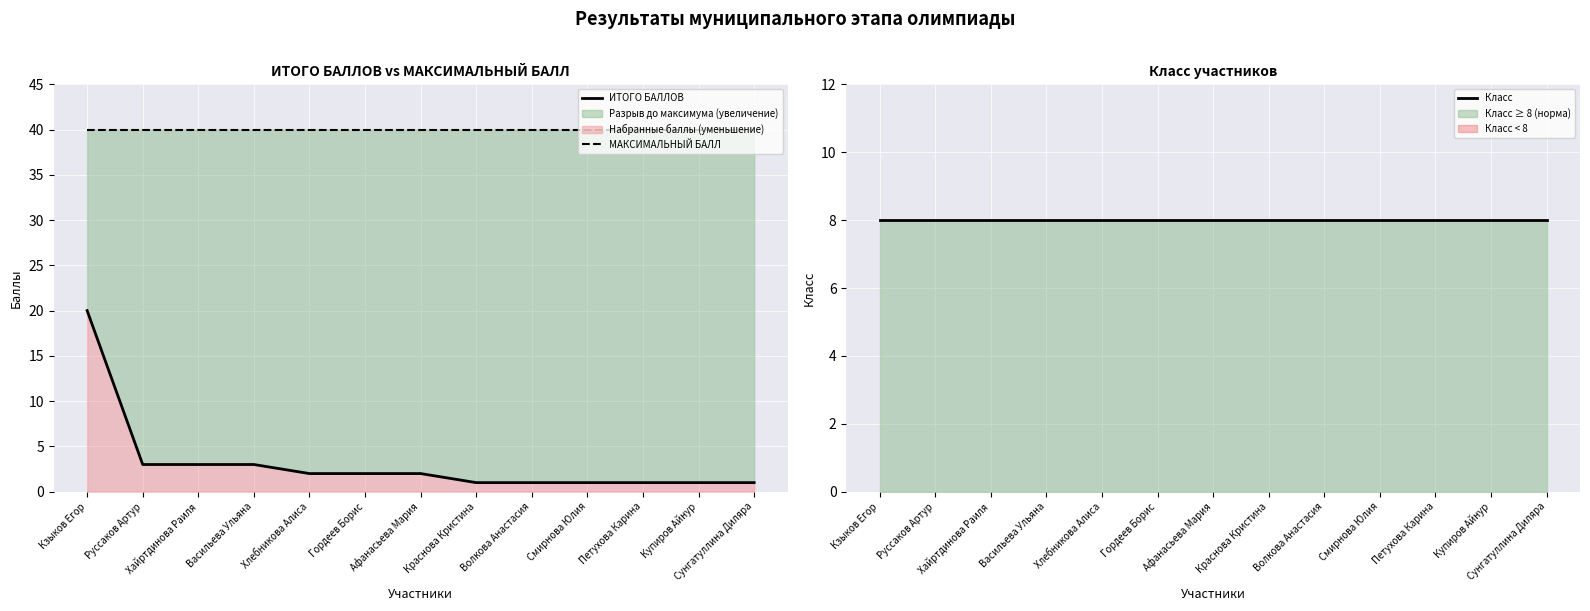

At which category does the chart reach its minimum across all series?

Краснова Кристина